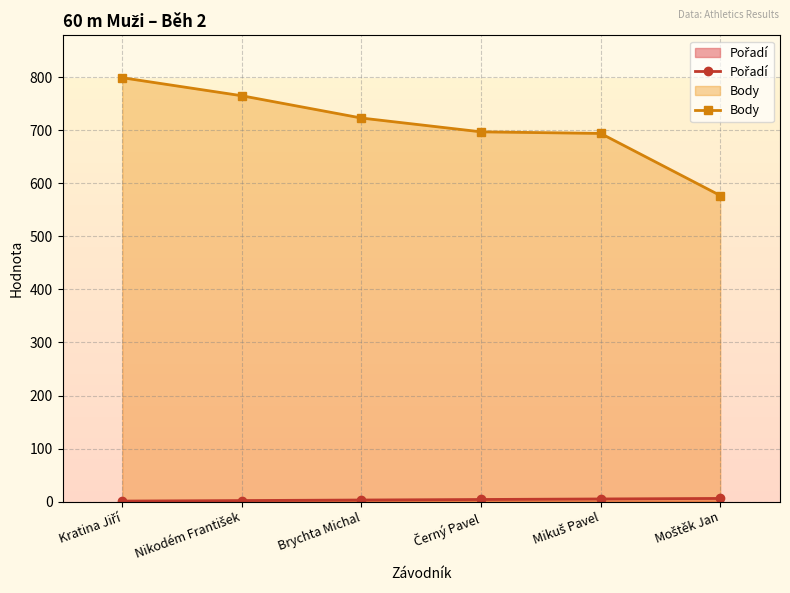

Is it true that Body equals 799 at Kratina Jiří?

True